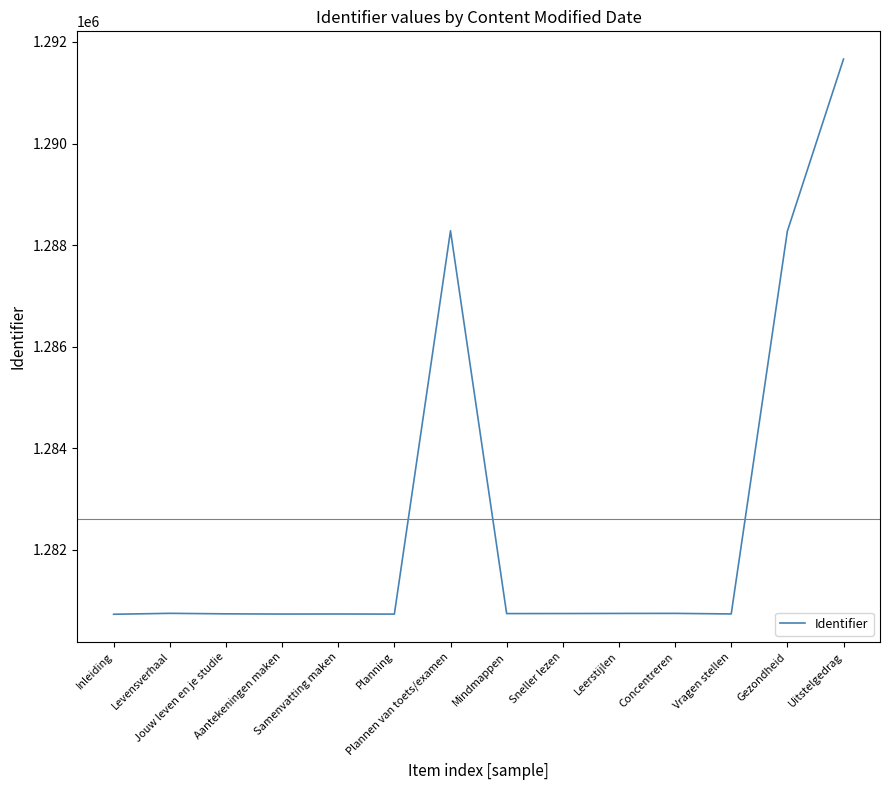

Does the chart have visible grid lines?

No